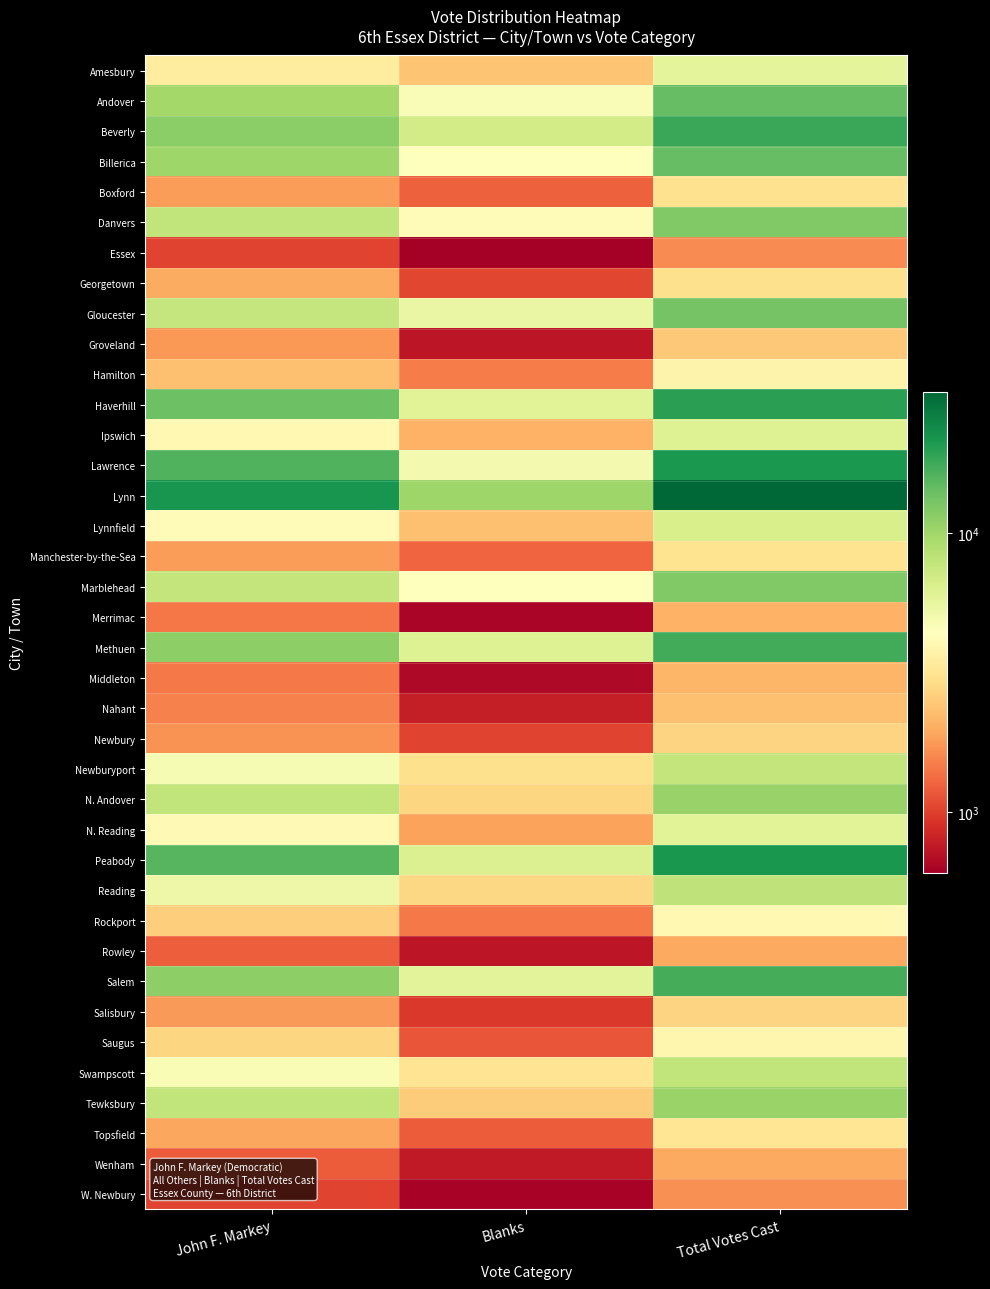

Which series has the widest spread of values?

Lynn